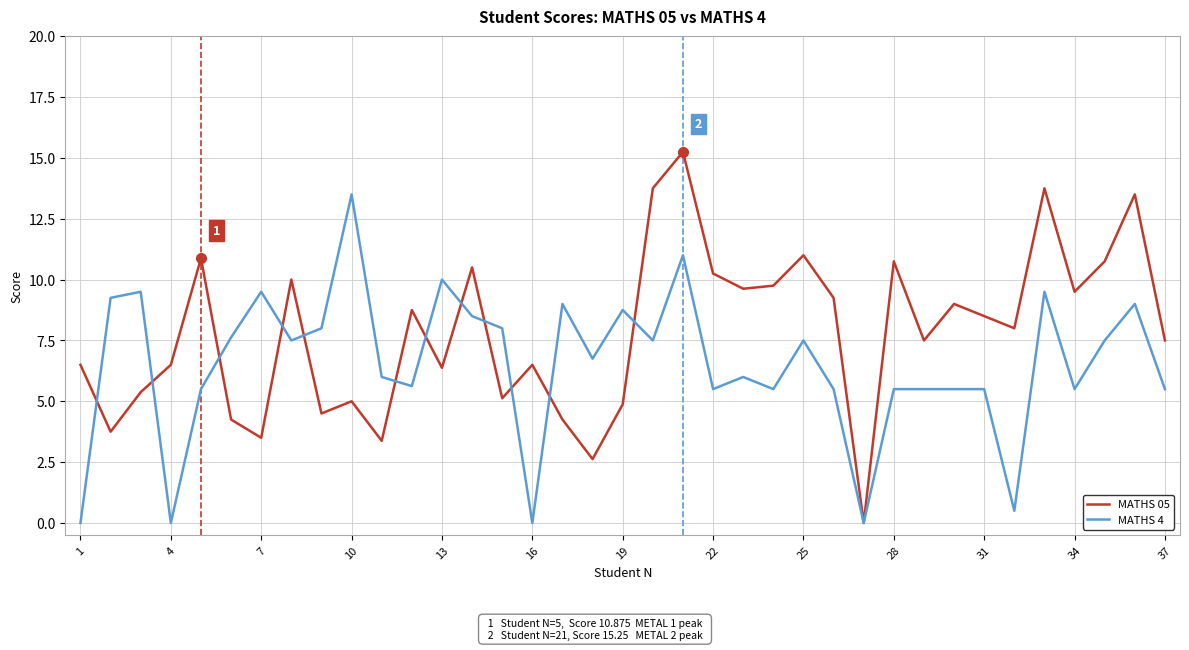

Which series has the largest total across all categories?

MATHS 05